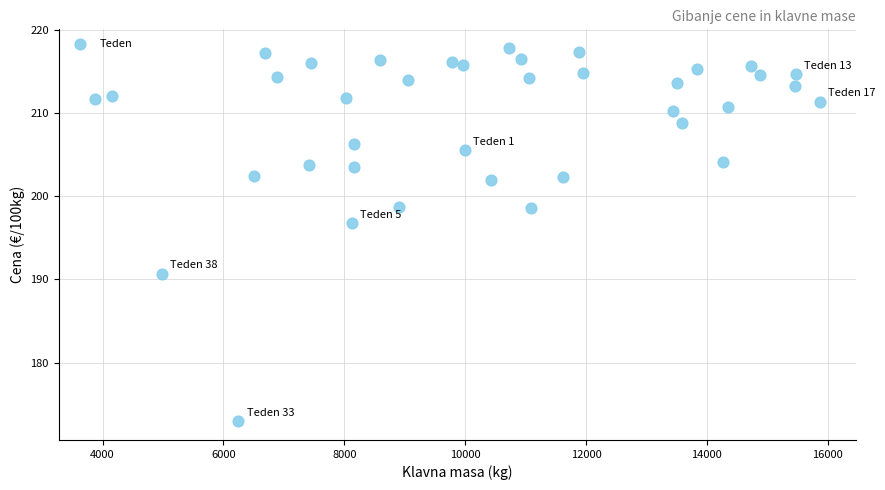

What is the range of Y values (max minus min)?

44.8